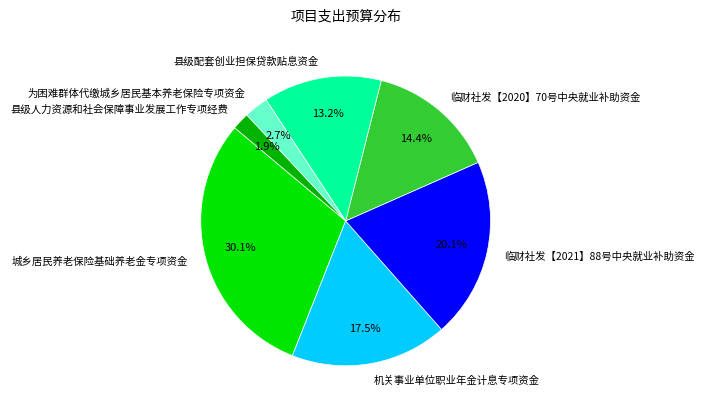

To the nearest percent, what portion does 临财社发【2020】70号中央就业补助资金 represent?

14%